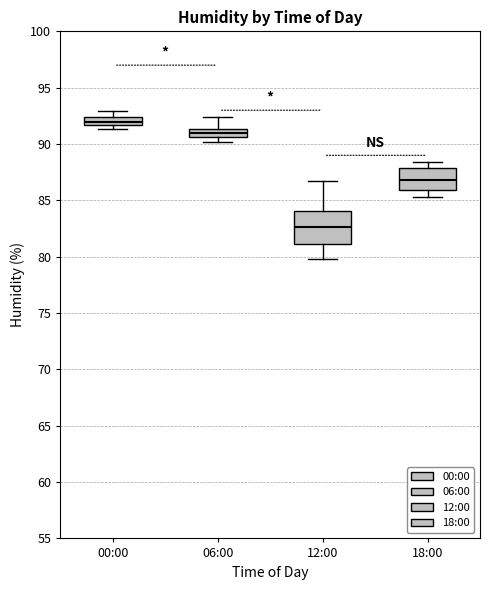

Comparing the boxes themselves (not the whiskers), which one is the tallest?

12:00